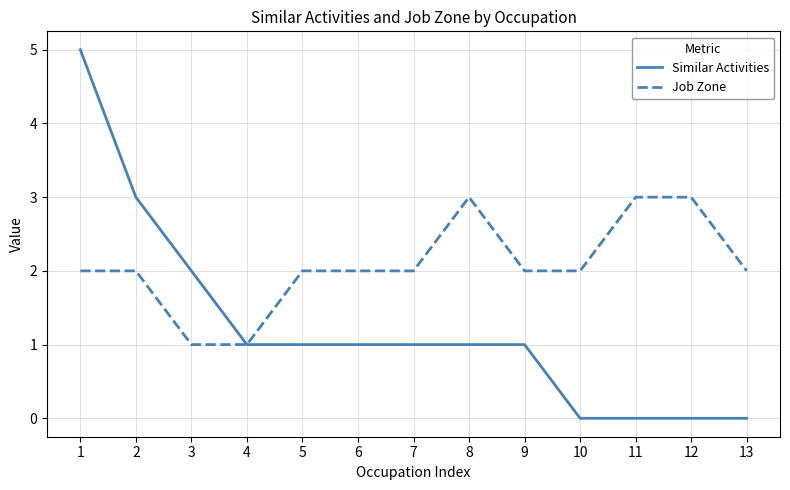

Is the value of Job Zone at 6 greater than the value of Similar Activities at 12?

Yes